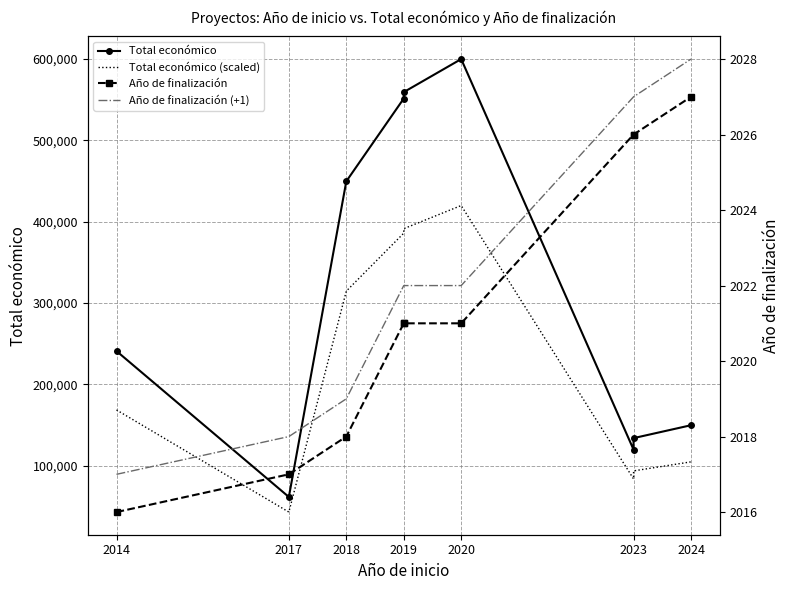

What is the value of the Total económico point at the 8th from the left?

134112.0